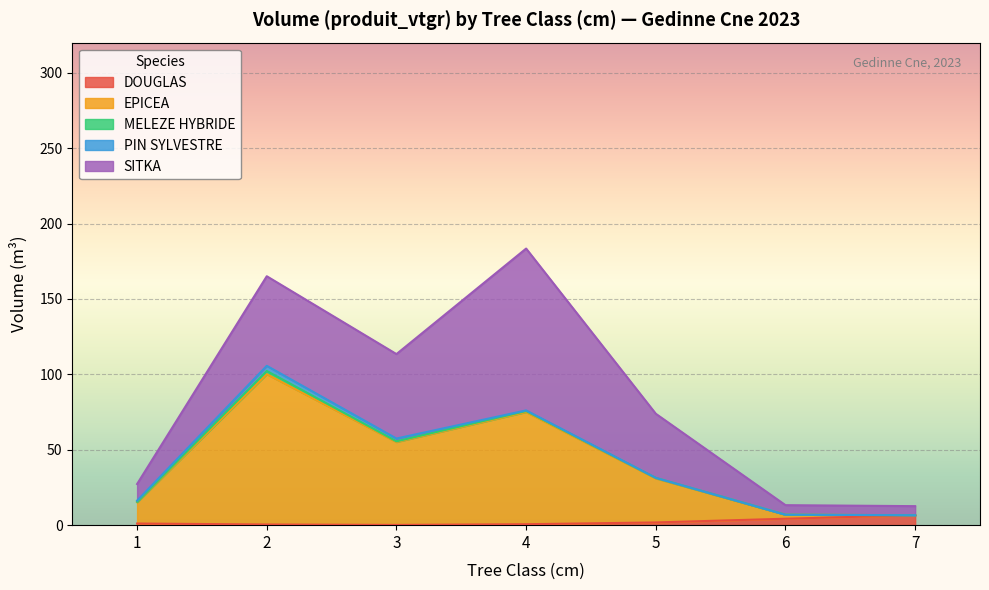

Where is the first local minimum for MELEZE HYBRIDE?

3